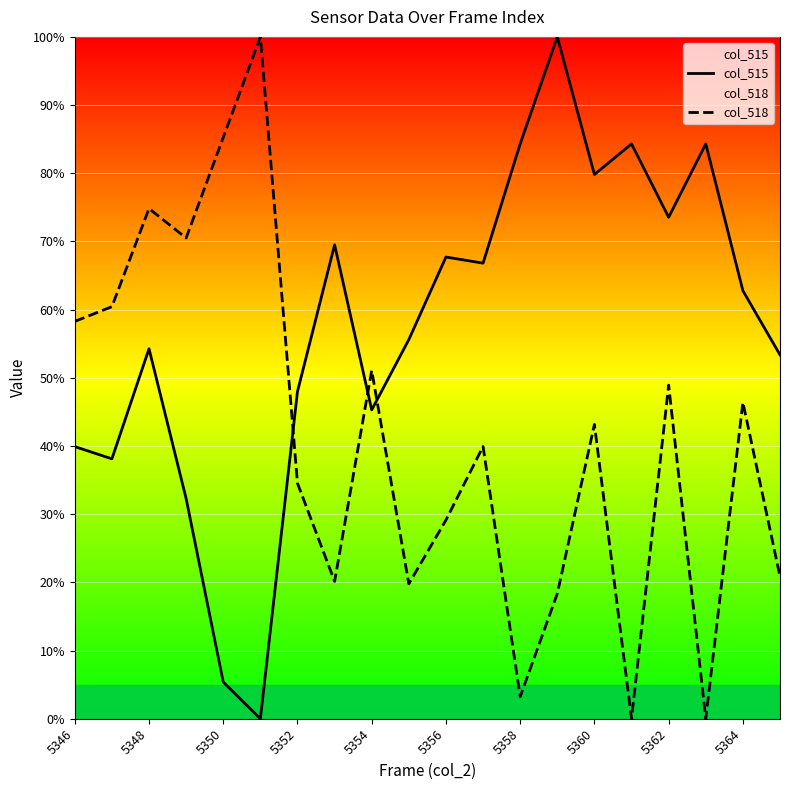

Is it true that col_515 equals 111.8 at 5360?

False